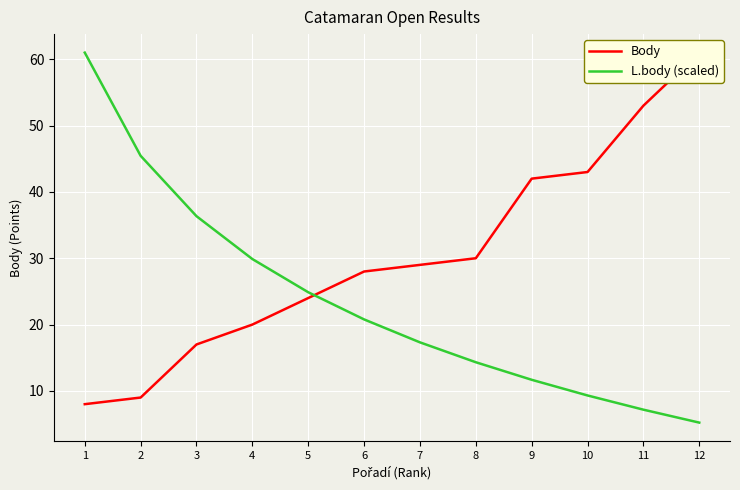

Between 1 and 3, which series saw the biggest shift?

L.body (scaled)